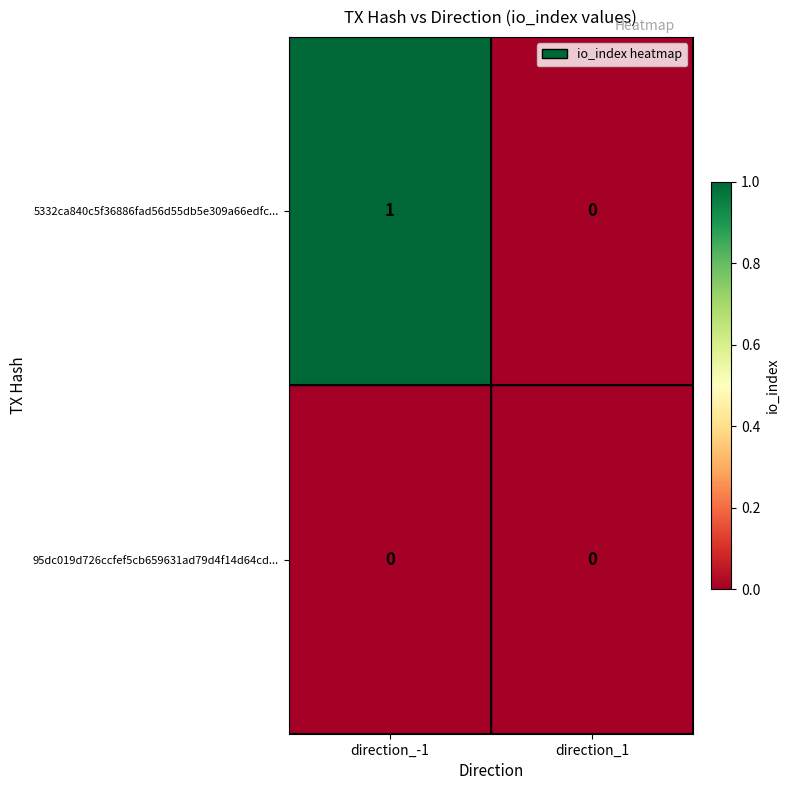

Which label corresponds to the largest value in the chart?

direction_-1